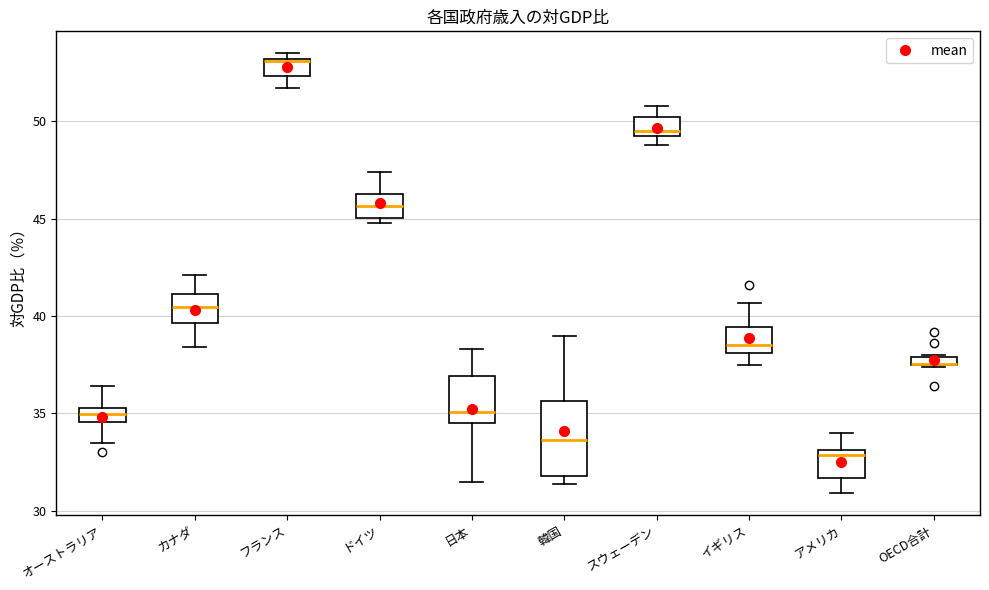

Where is the lower edge of the box for OECD合計 on the y-axis? The values are not printed on the chart, so give them approximately, as read against the axis.

37.5